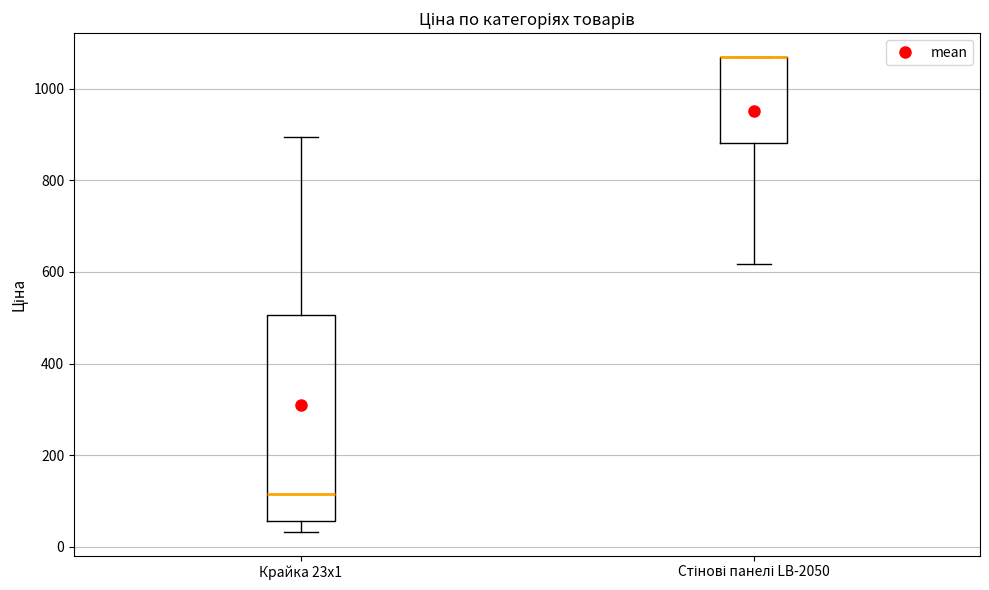

Reading left to right, read every box against the y-axis: the position of its median line, the range the box covers, and the ends of its whiskers. The values are not printed on the chart, so give them approximately, as read against the axis.

Крайка 23x1: median 120, box 60 to 500, whiskers 40 to 900
Стінові панелі LB-2050: median 1060 (drawn on the box's upper edge), box 880 to 1060, whiskers 620 to 1060